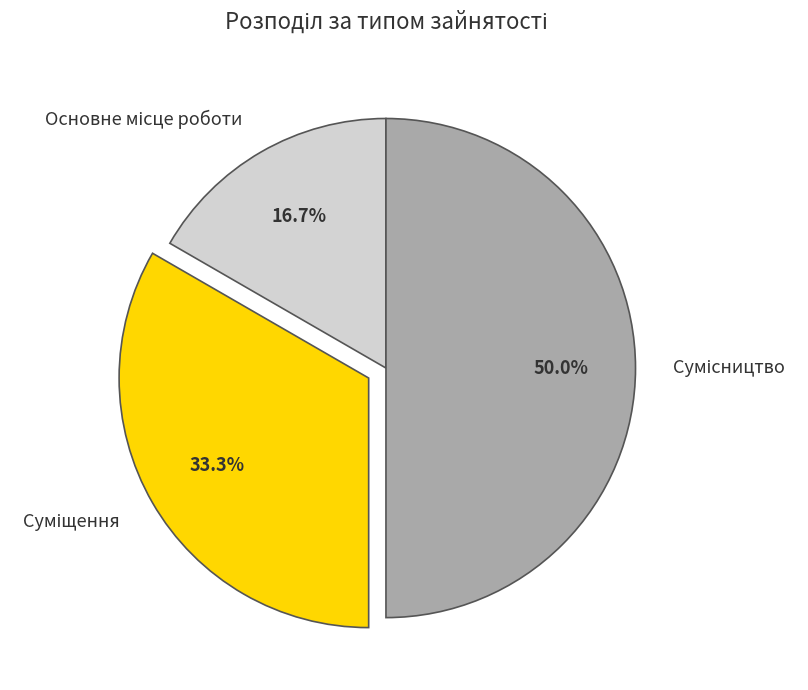

Rank the categories by value from lowest to highest.

Основне місце роботи, Суміщення, Сумісництво